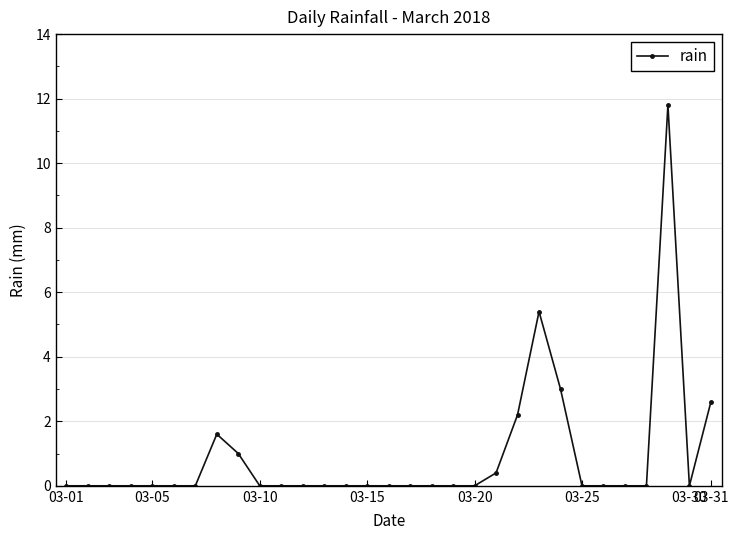

What is the maximum value shown in the chart?

11.8